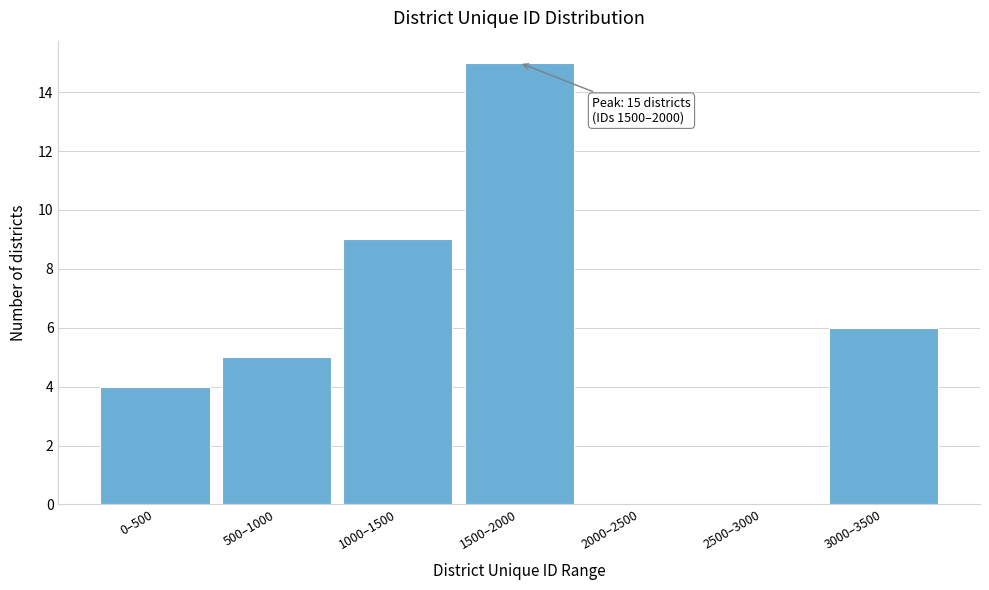

Reading left to right, extract all data points from this chart.

0–500=4	500–1000=5	1000–1500=9	1500–2000=15	2000–2500=0	2500–3000=0	3000–3500=6